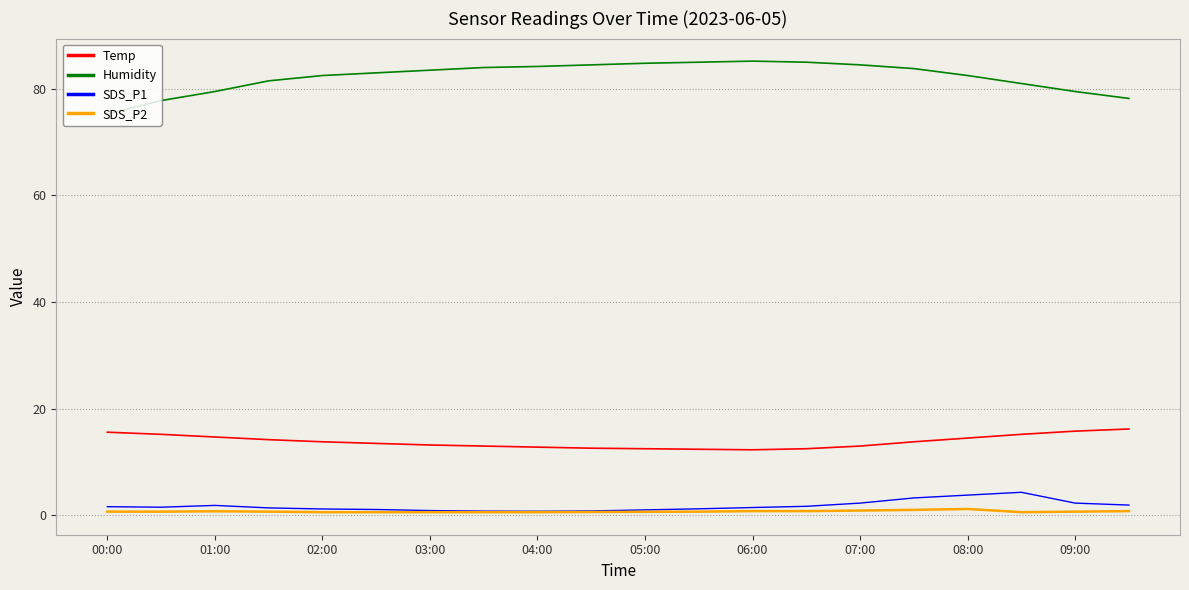

Which series has the widest spread of values?

Humidity